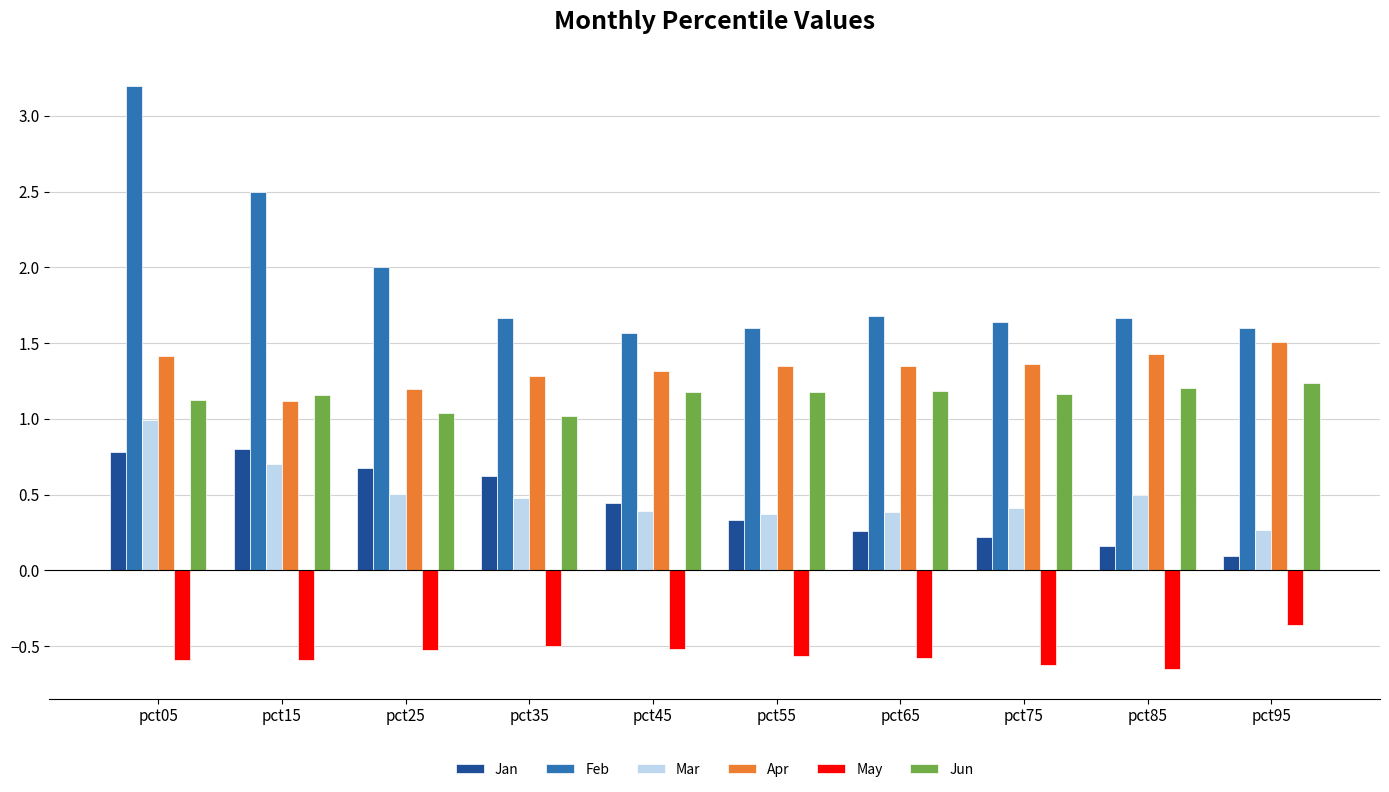

What is the highest value of the Mar series?

1.0